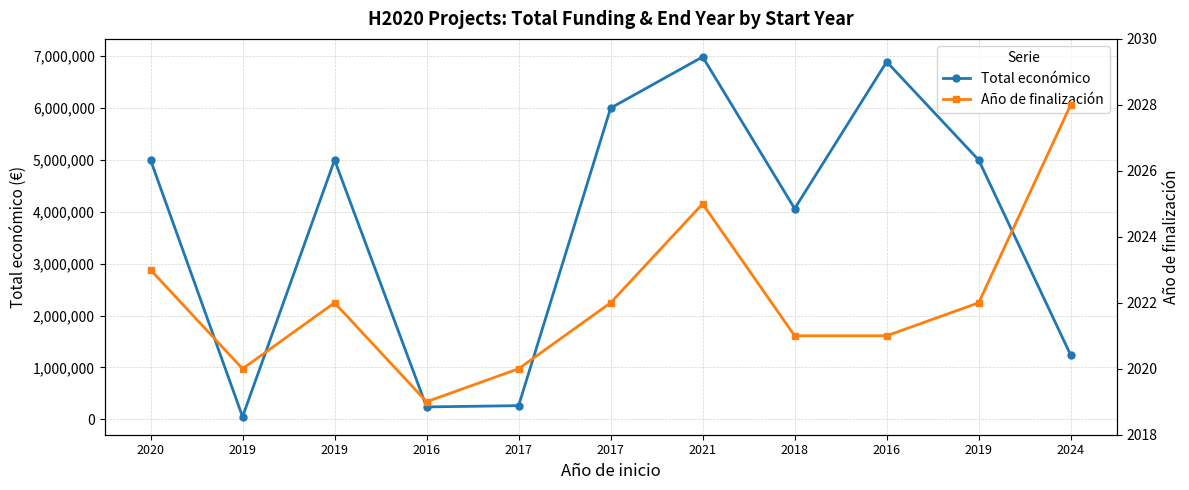

Between 2020 and 2019, which is larger?

2020